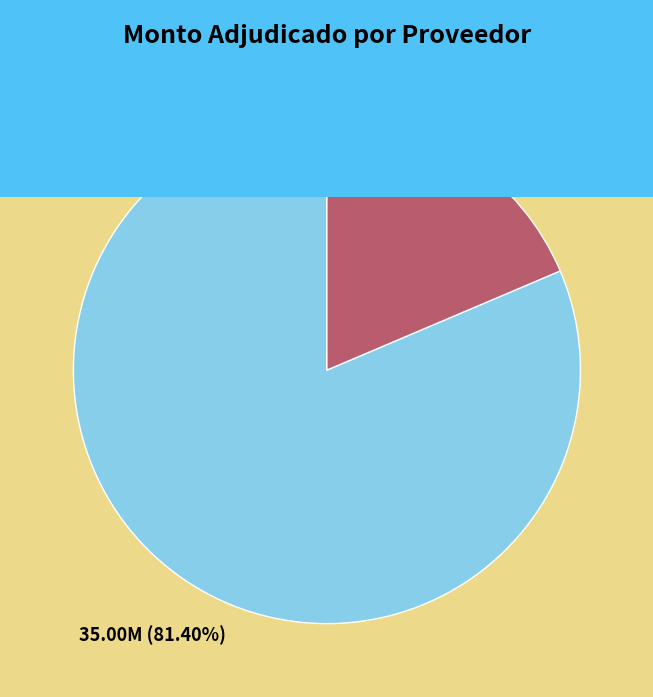

How many segments does this pie chart have?

2